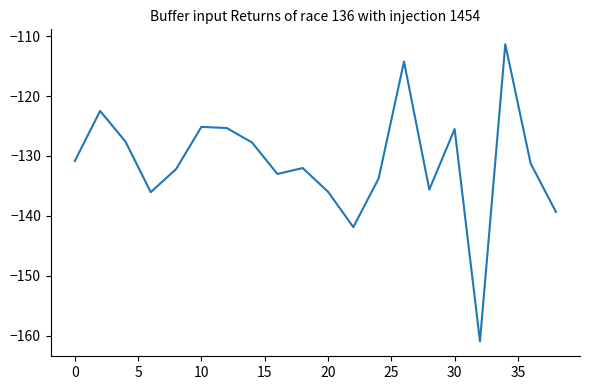

What is the greatest value displayed?

-111.4